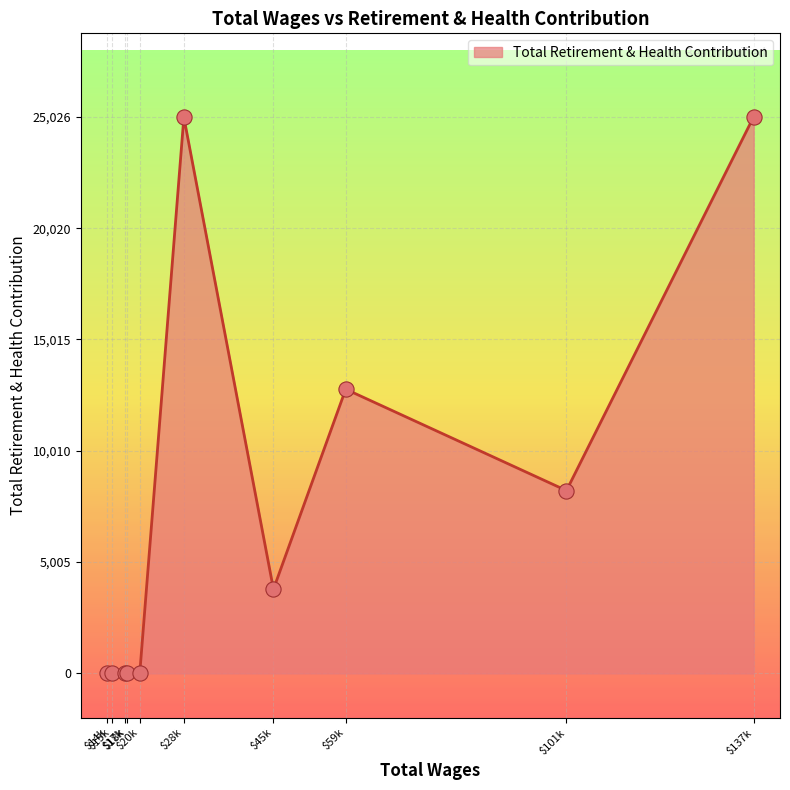

What is the greatest value displayed?

25026